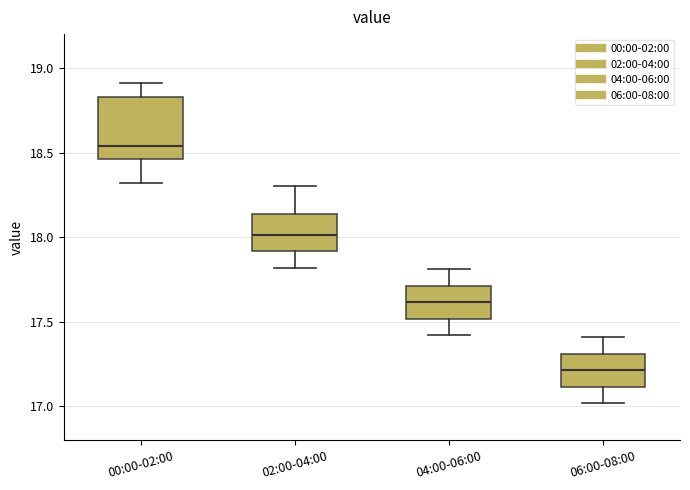

Reading left to right, transcribe this box plot: for each box, give where its median line is, the range the box spans, and where its two whiskers end, as read against the y-axis. The values are not printed on the chart, so give them approximately, as read against the axis.

00:00-02:00: median 18.55, box 18.45 to 18.85, whiskers 18.30 to 18.90
02:00-04:00: median 18.00, box 17.90 to 18.15, whiskers 17.80 to 18.30
04:00-06:00: median 17.60, box 17.50 to 17.70, whiskers 17.40 to 17.80
06:00-08:00: median 17.20, box 17.10 to 17.30, whiskers 17.00 to 17.40